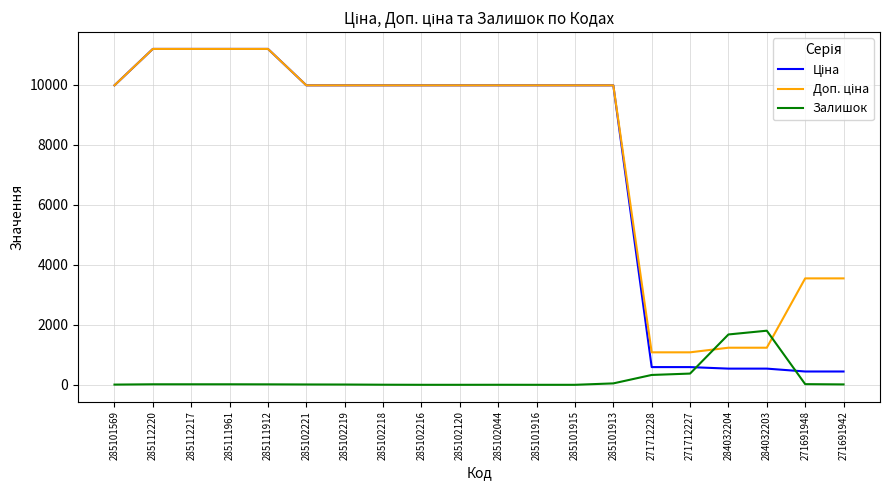

What is the greatest value displayed?

11188.2